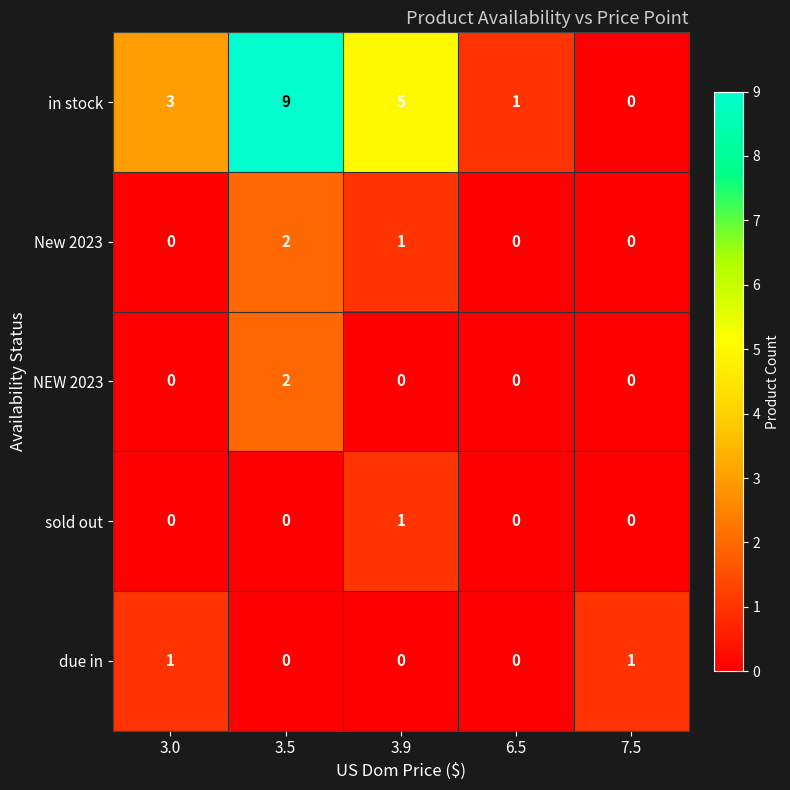

What is the total value across all series at 3.5?

13